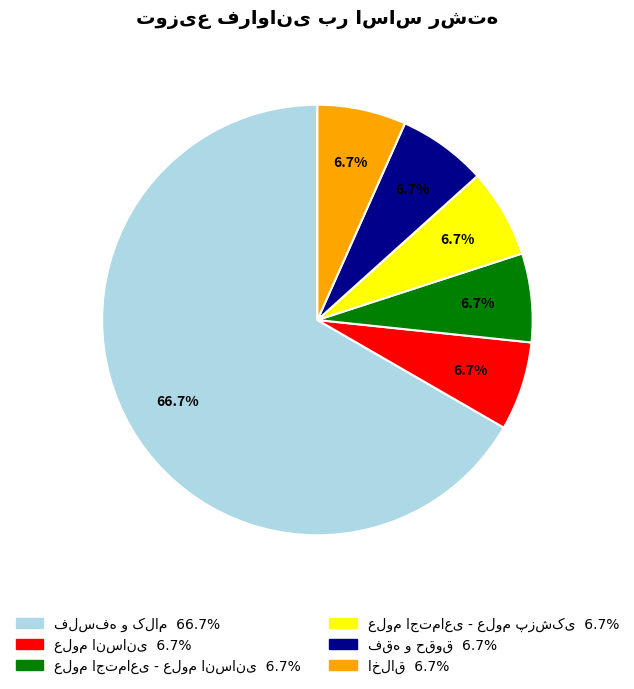

Does any single category account for the majority?

Yes